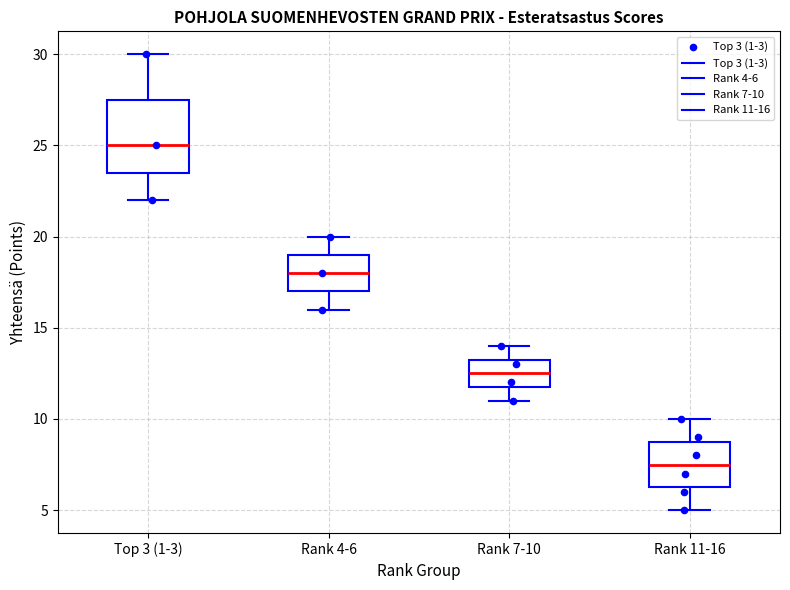

Which box is the tallest, from its lower edge to its upper edge?

Top 3 (1-3)